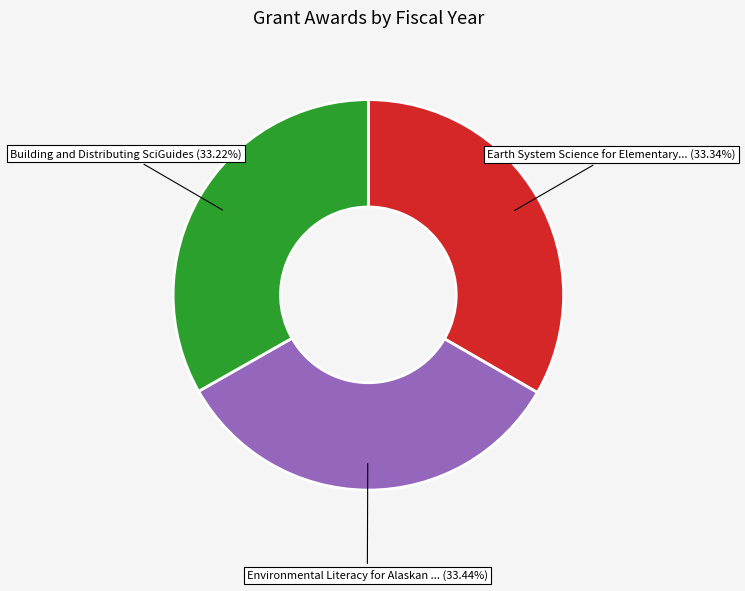

Is there a majority slice in this chart?

No